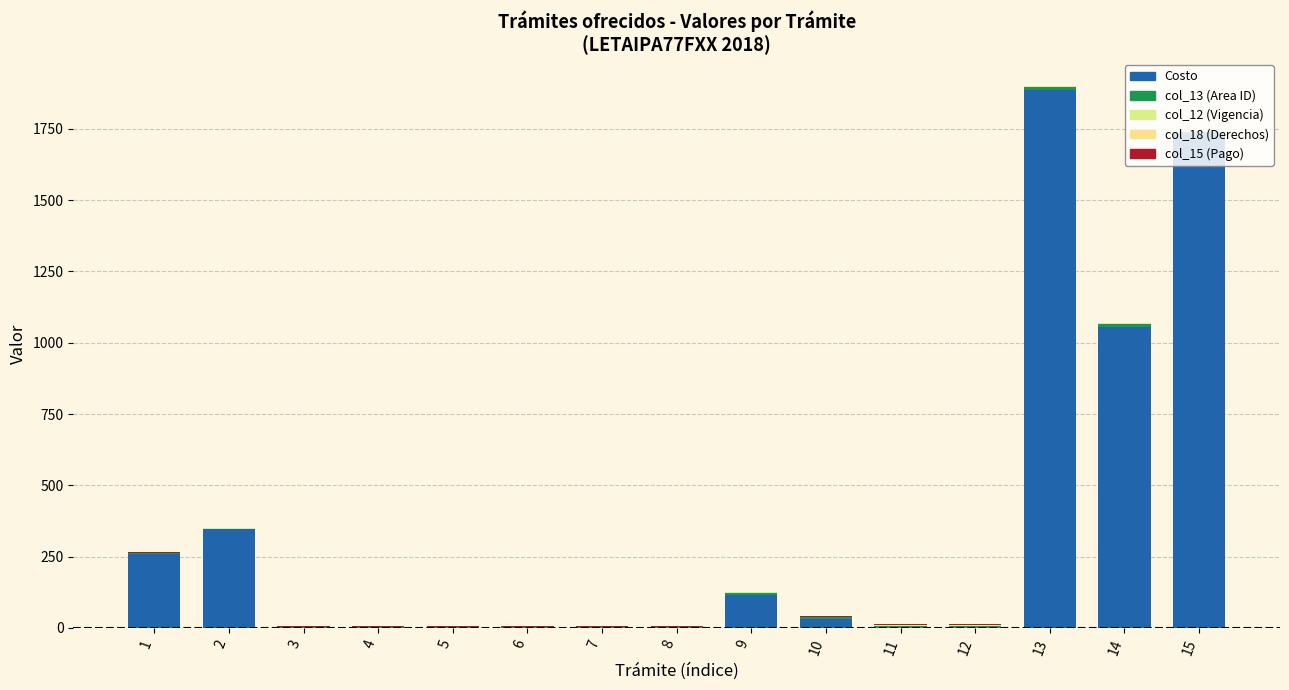

How many values in the Costo series exceed 0?

7